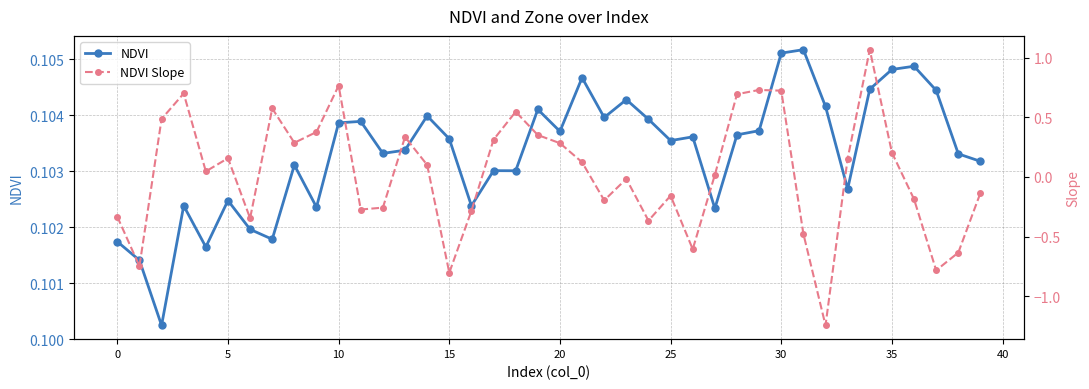

At which label does NDVI Slope reach its peak?

34